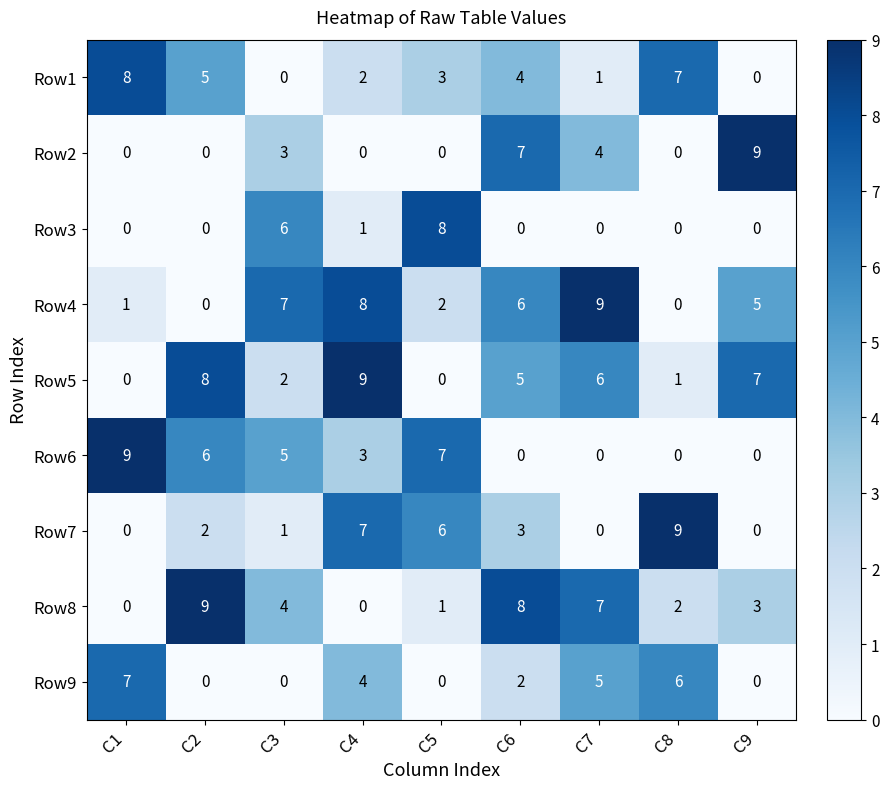

What is the highest value of the Row8 series?

9